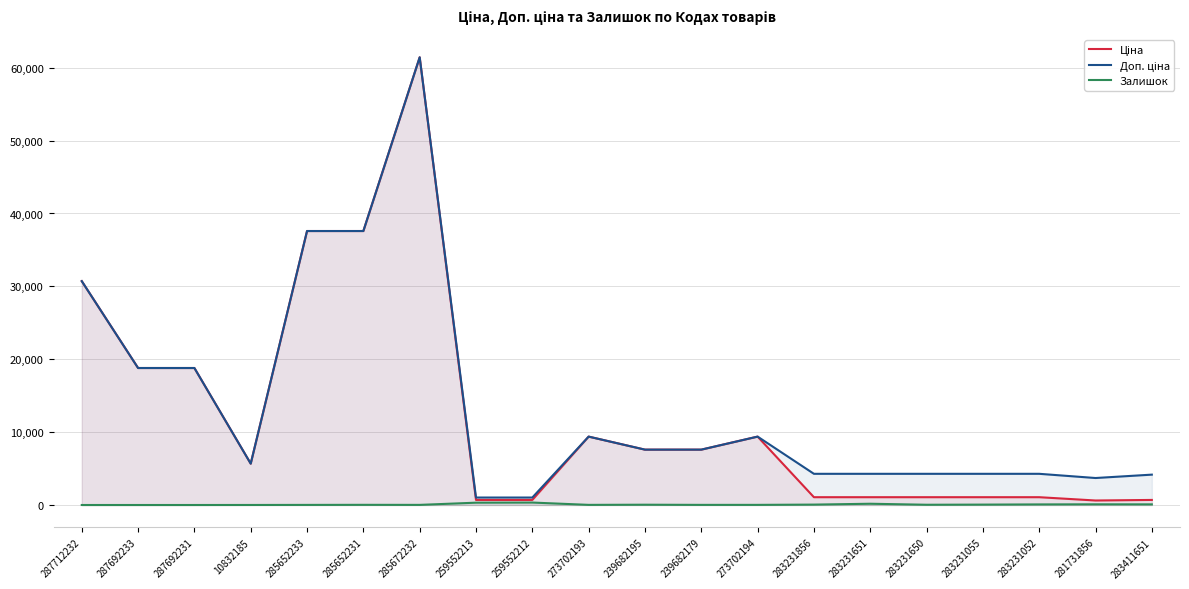

Between 283231052 and 283411651, which series saw the biggest shift?

Ціна